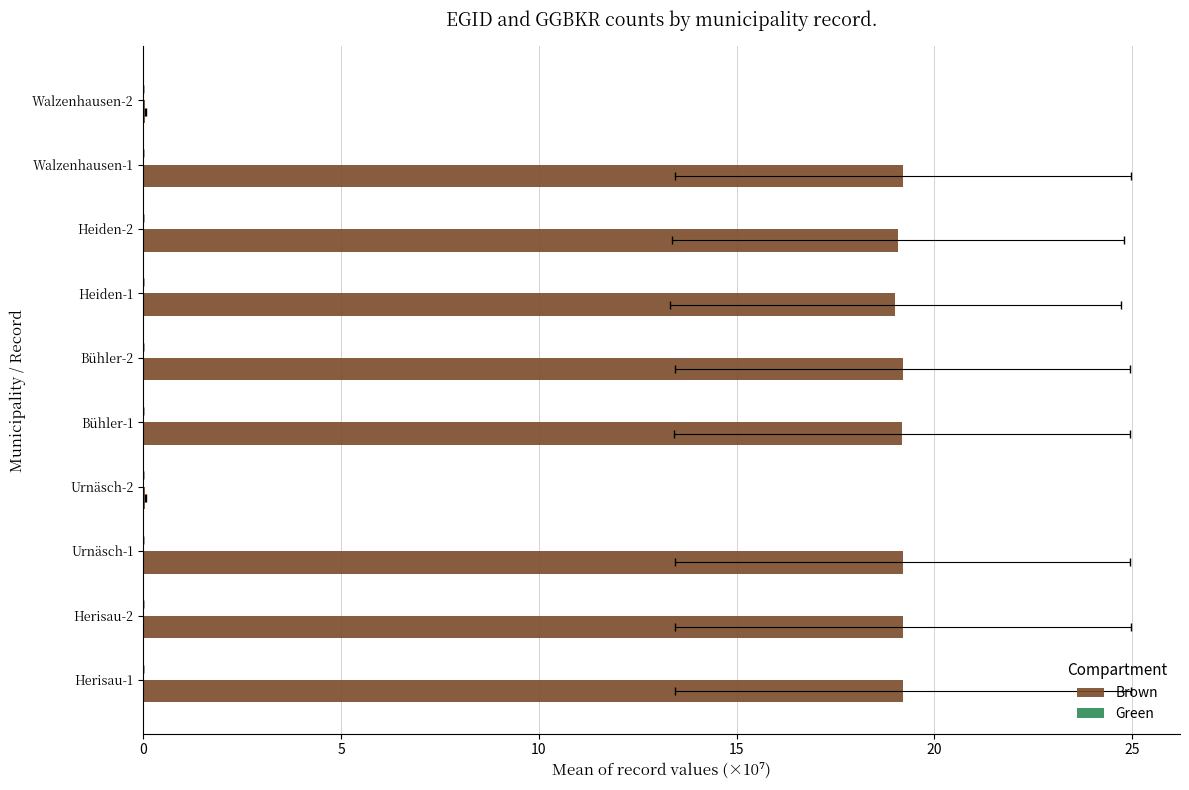

How many bars are there in each group?

2